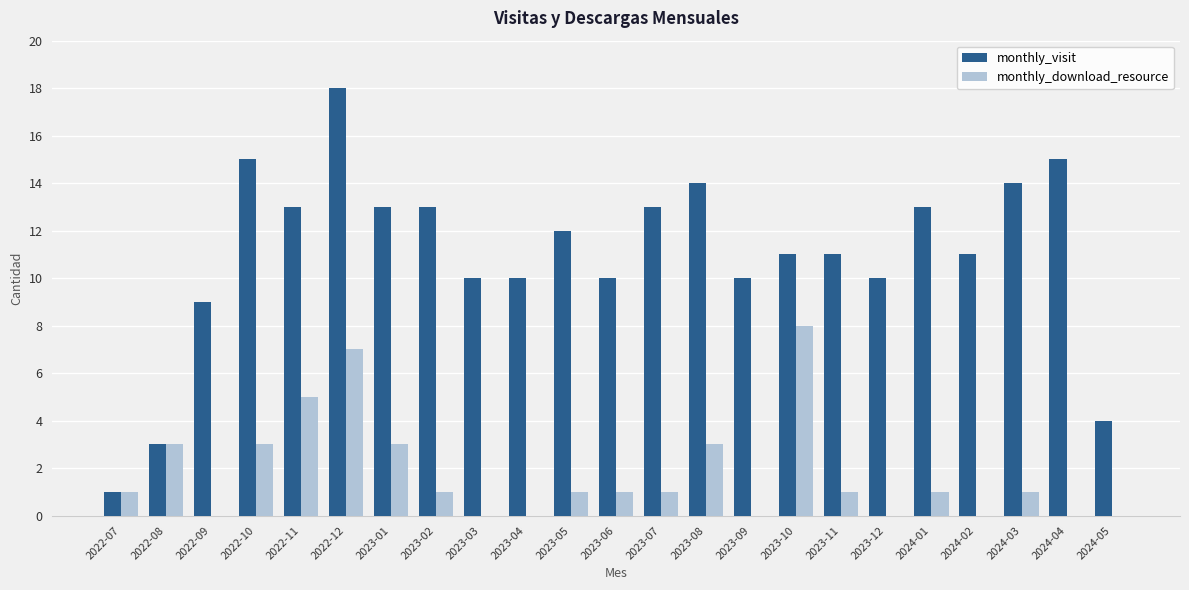

What is the total value across all series at 2023-07?

14